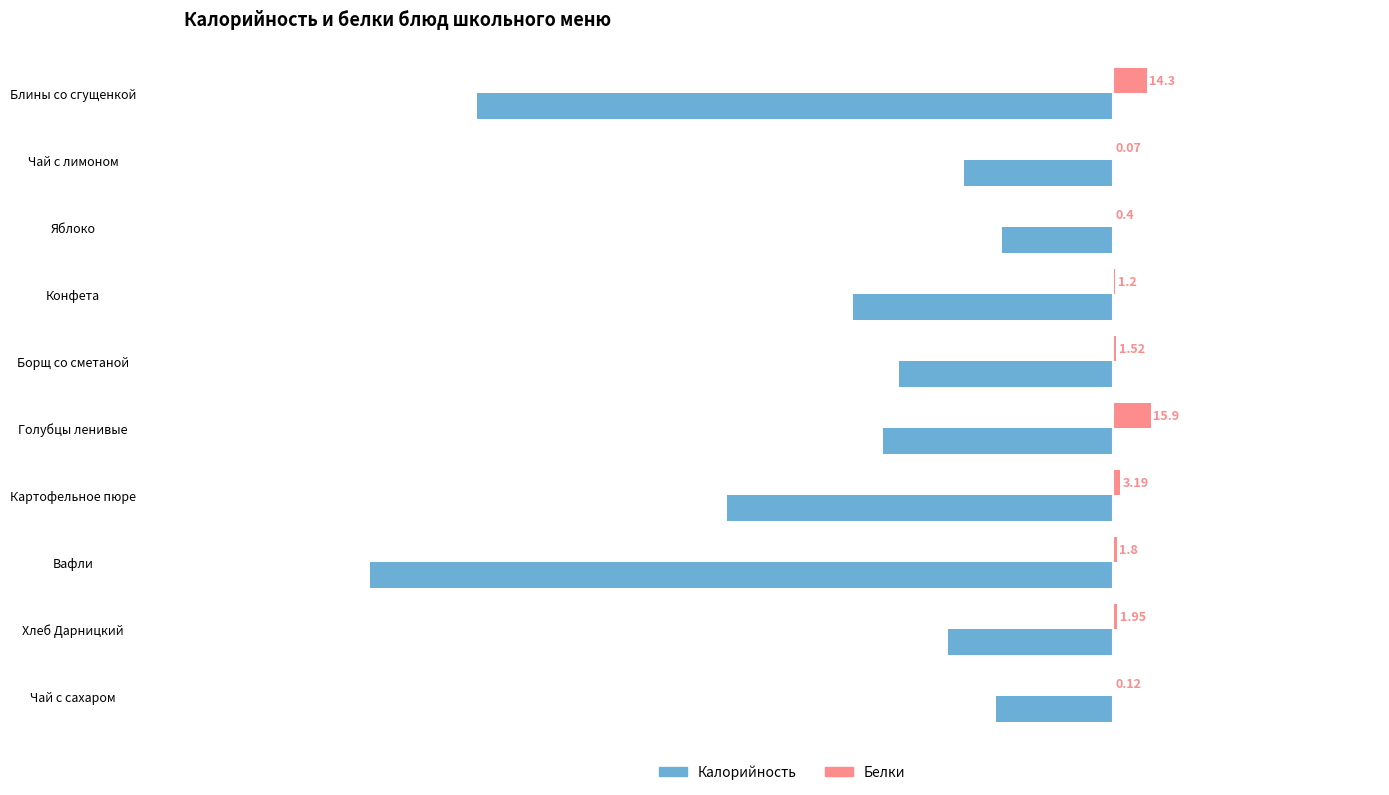

What is the sum of all Белки values?

40.5